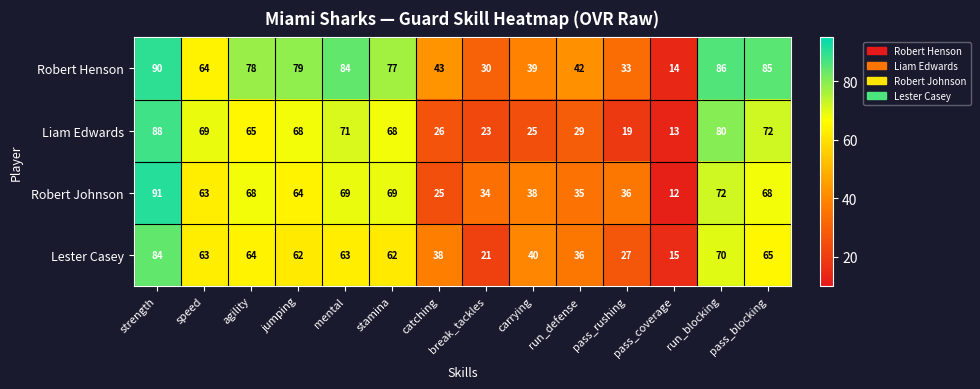

Which series has the widest spread of values?

Robert Johnson